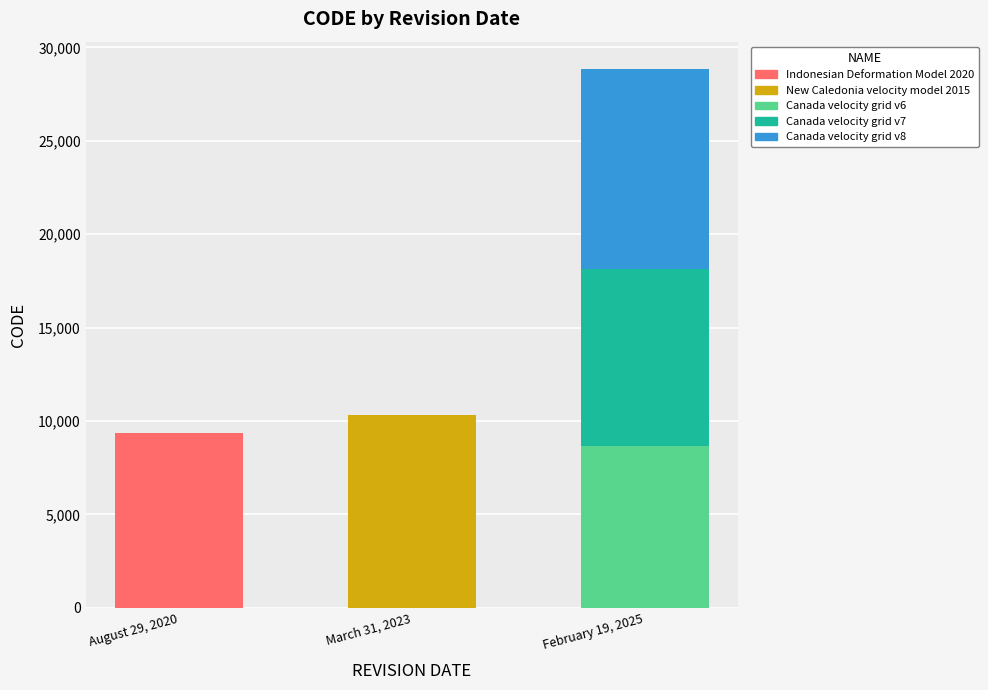

At which category is the sum across all series the highest?

February 19, 2025